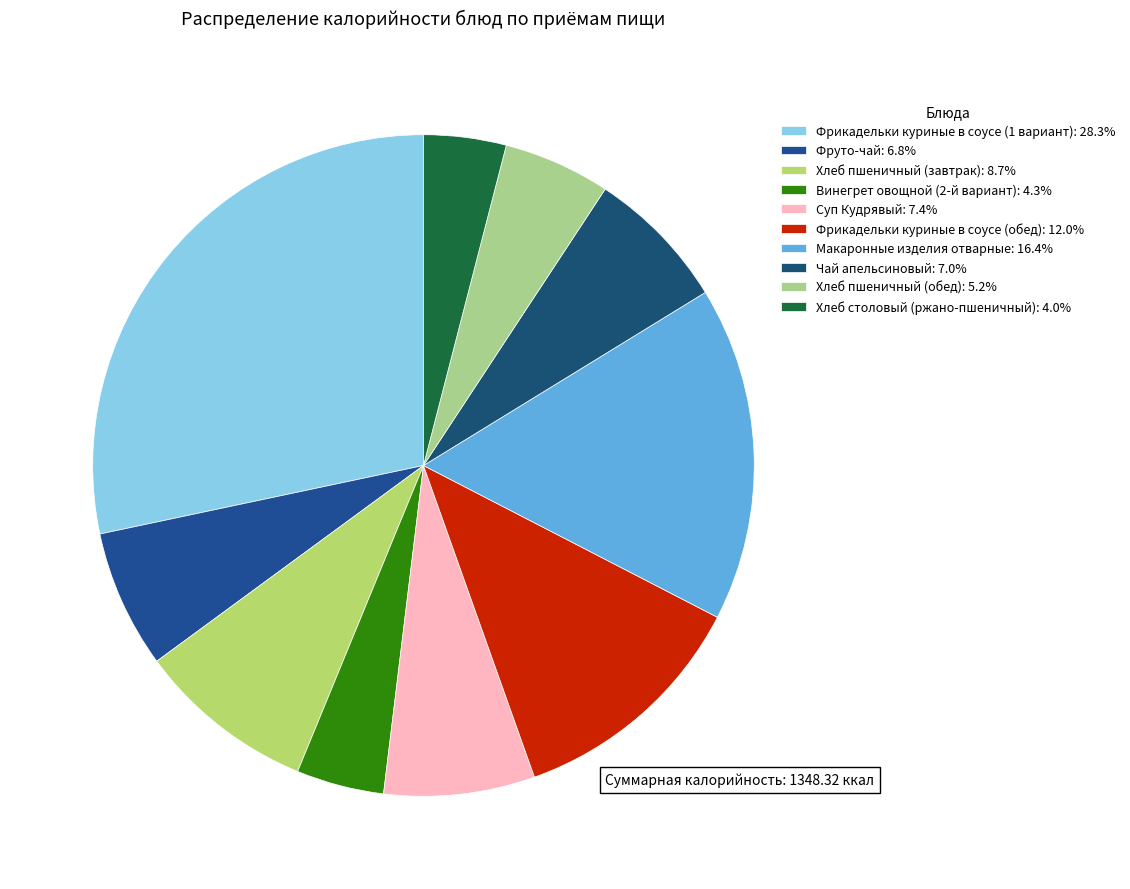

Is there any slice that represents more than half of the pie?

No